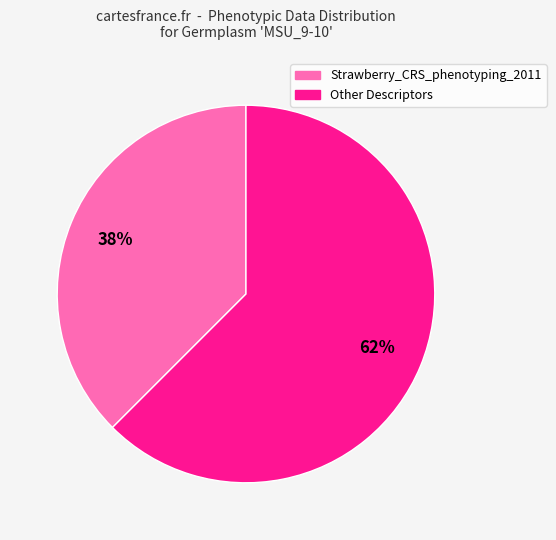

Is there any slice that represents more than half of the pie?

Yes